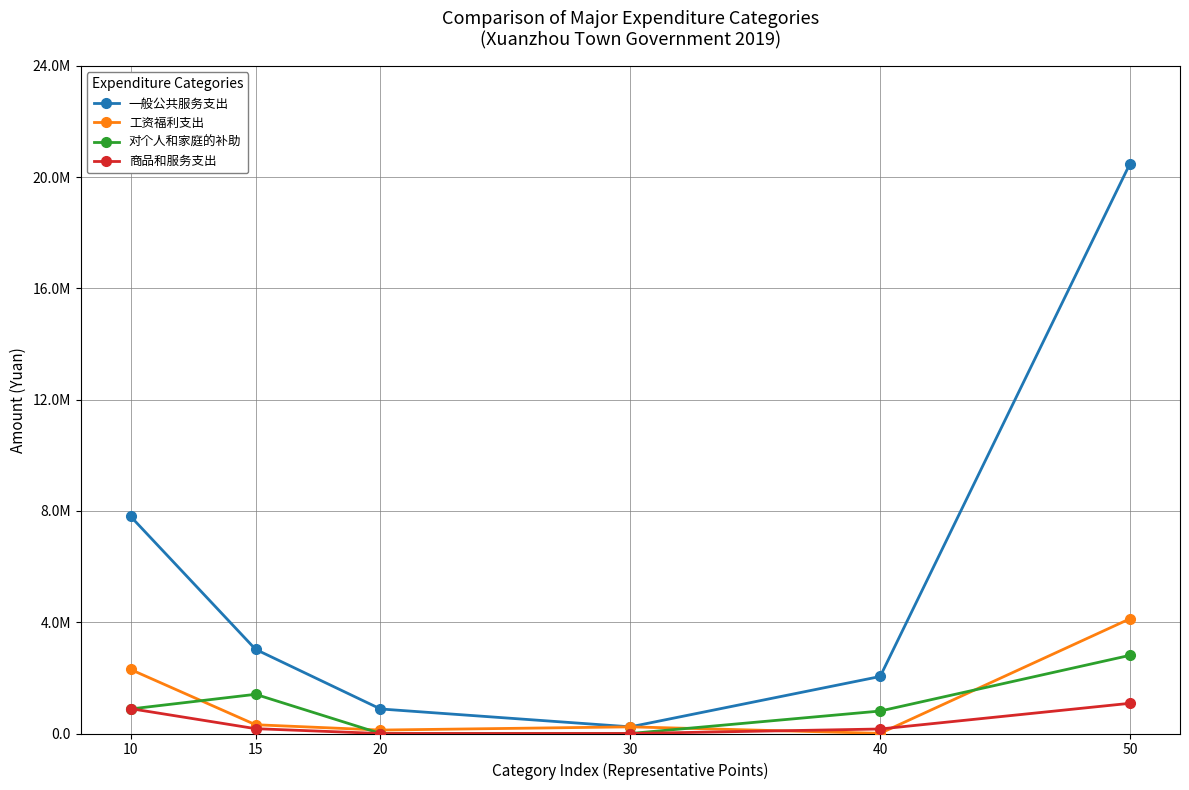

True or false: 商品和服务支出 and 工资福利支出 intersect in this chart.

True